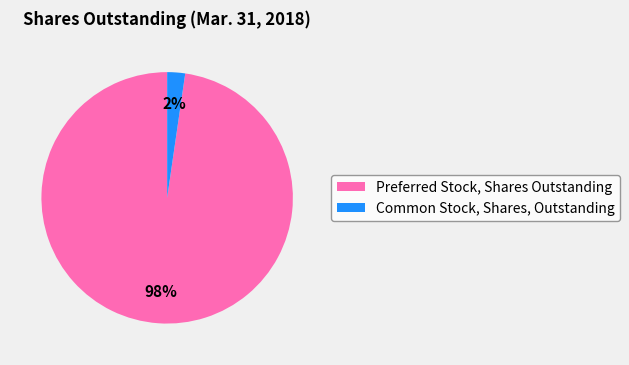

To the nearest percent, what is the average slice percentage?

50%